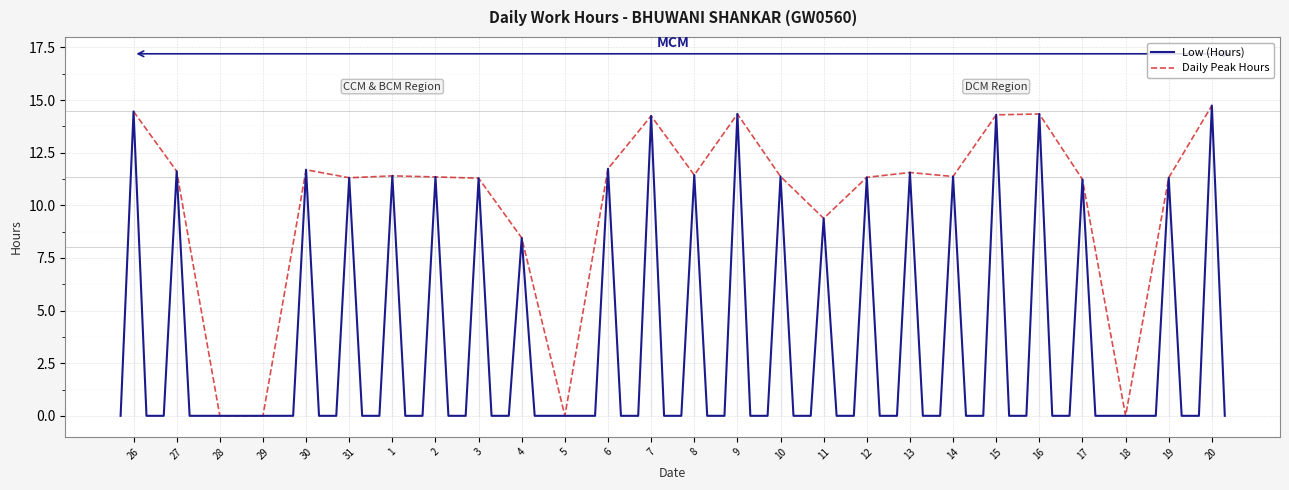

Reading left to right, list all the values displayed in this chart.

14.5	11.6	0.0	0.0	11.7	11.3	11.4	11.3	11.3	8.4	0.0	11.7	14.2	11.4	14.3	11.4	9.4	11.3	11.6	11.4	14.3	14.3	11.2	0.0	11.3	14.7